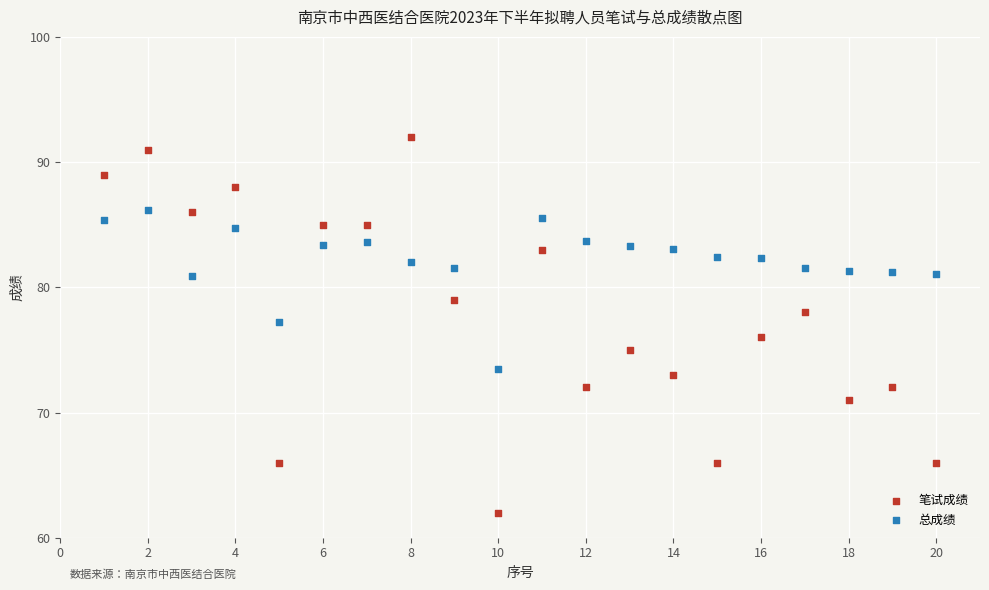

Which series contains the lowest Y value?

笔试成绩